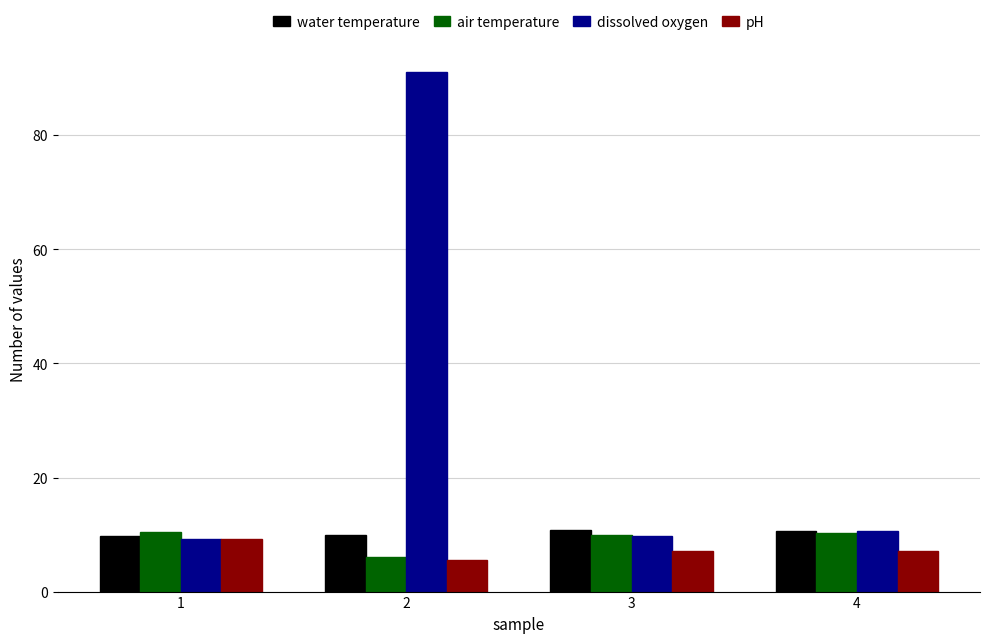

Between 2 and 3, which series saw the biggest shift?

dissolved oxygen